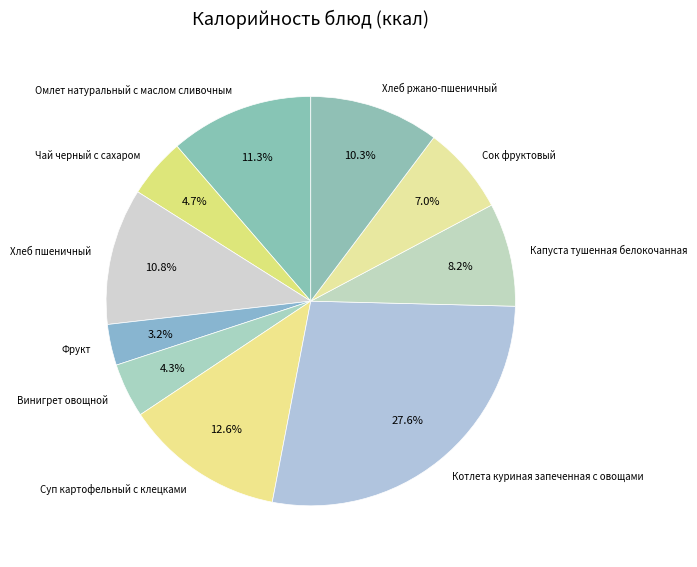

The Капуста тушенная белокочанная slice represents 21% of the pie. True or false?

False